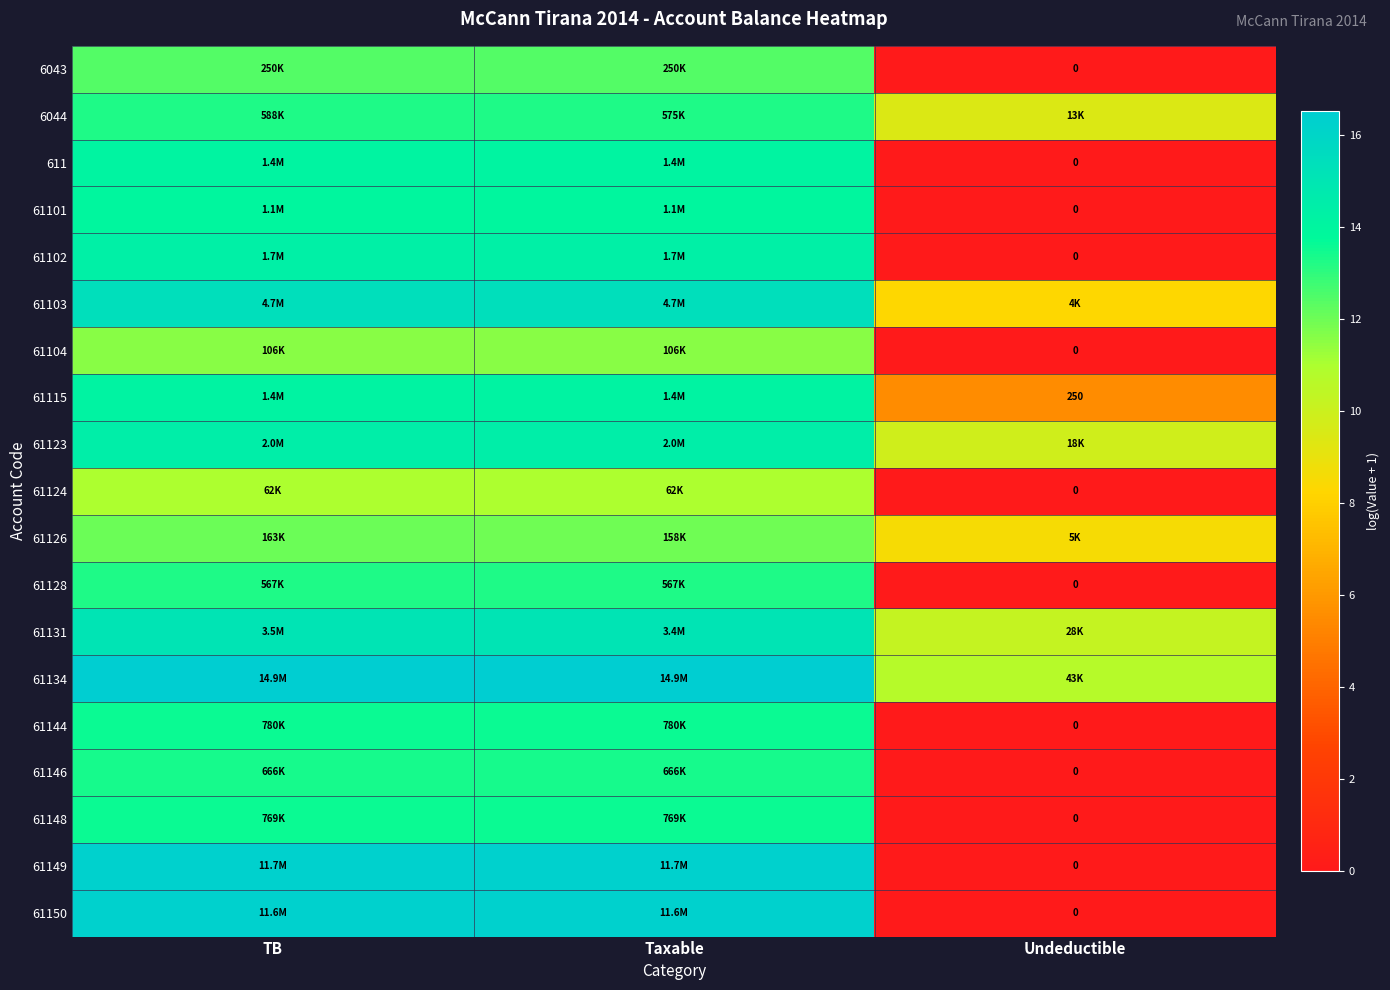

How many data points in 61124 are above 11?

2